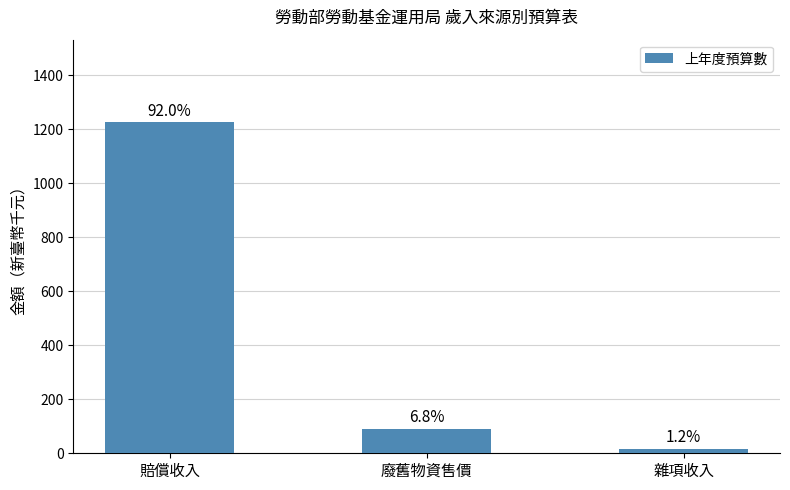

List the labels in order of value, largest first.

賠償收入, 廢舊物資售價, 雜項收入